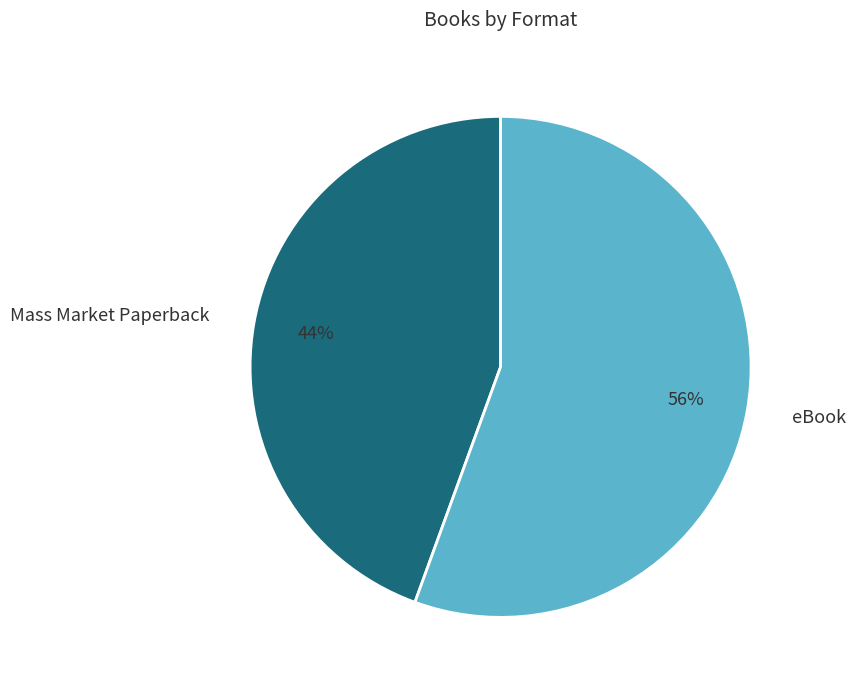

Does Mass Market Paperback represent more than half of the total?

No